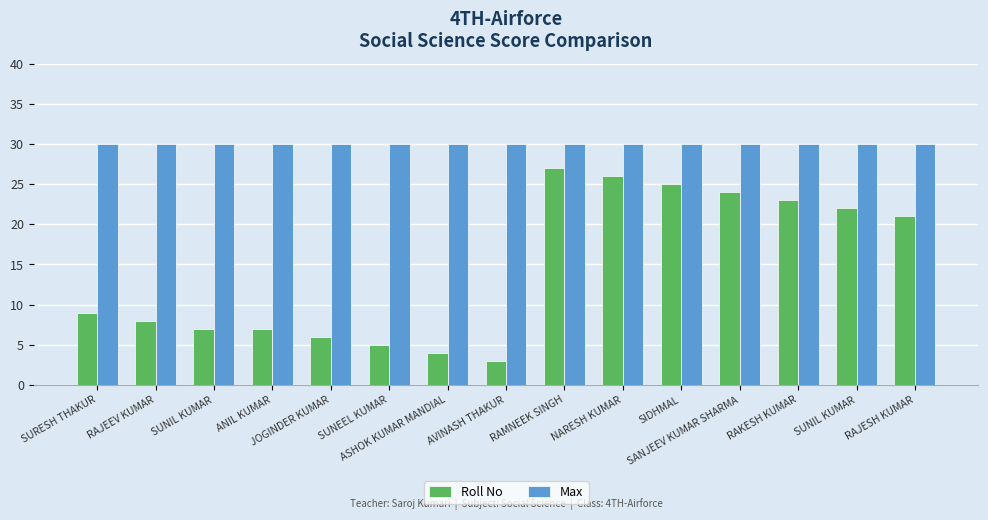

Between RAJEEV KUMAR and RAJESH KUMAR, which is larger?

RAJESH KUMAR